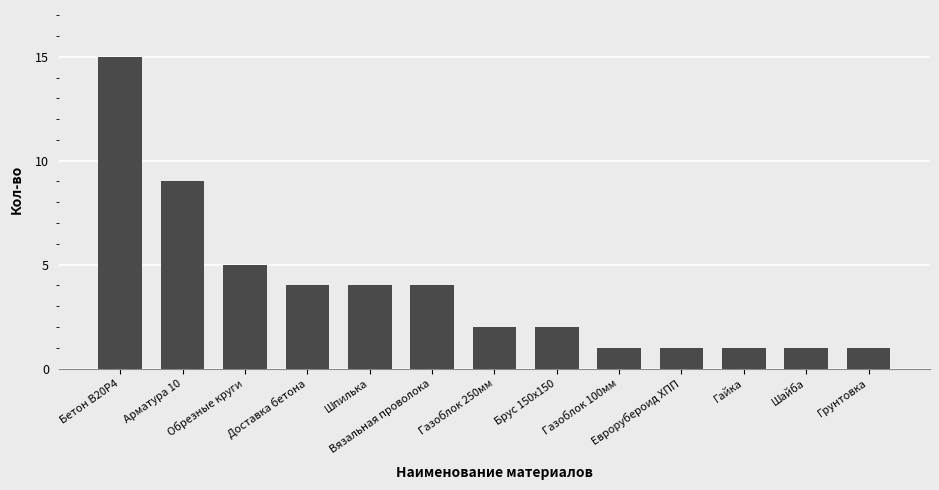

What is the label of the 4th bar from the right?

Еврорубероид ХПП